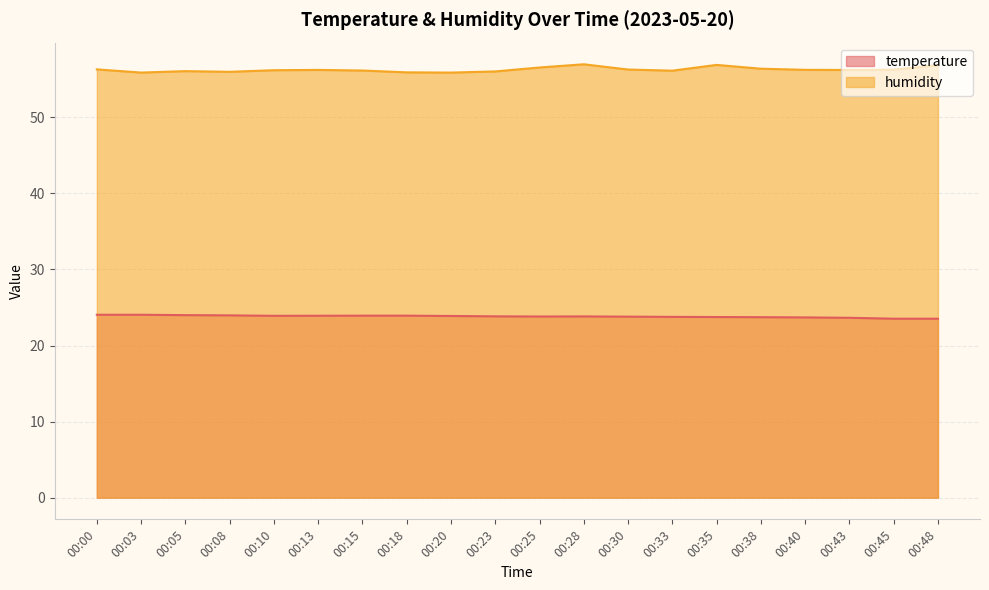

True or false: temperature and humidity cross at least once.

False